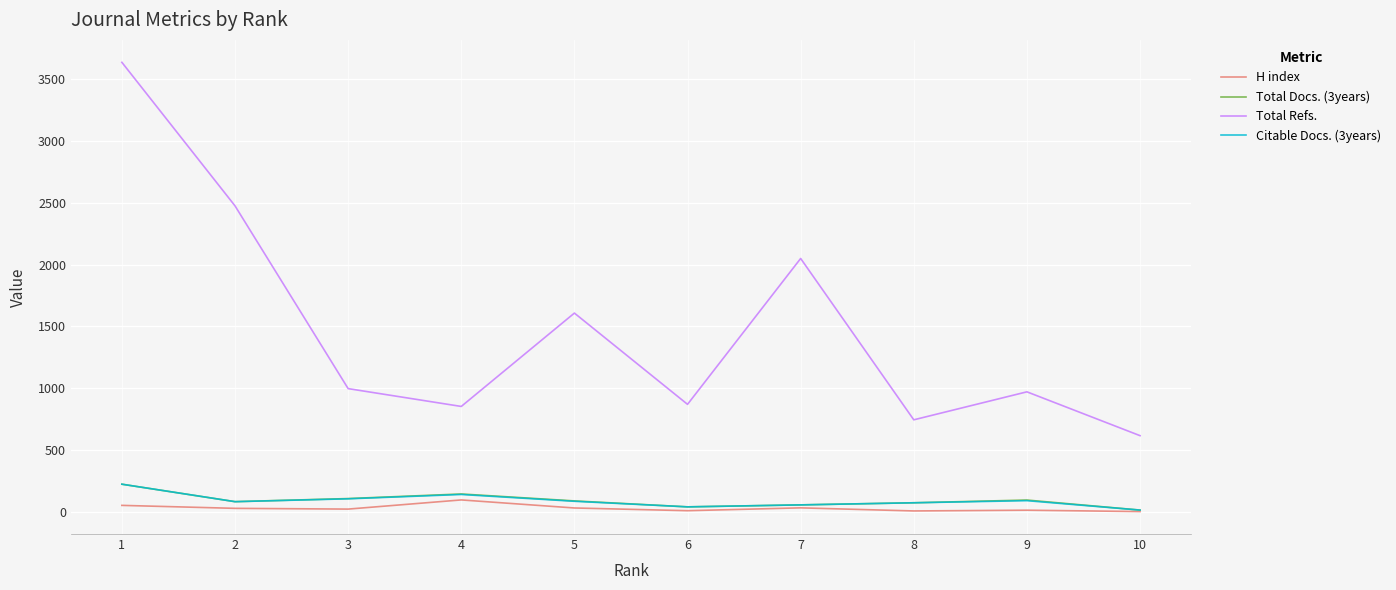

At which label is Total Refs. closest to 2125?

7